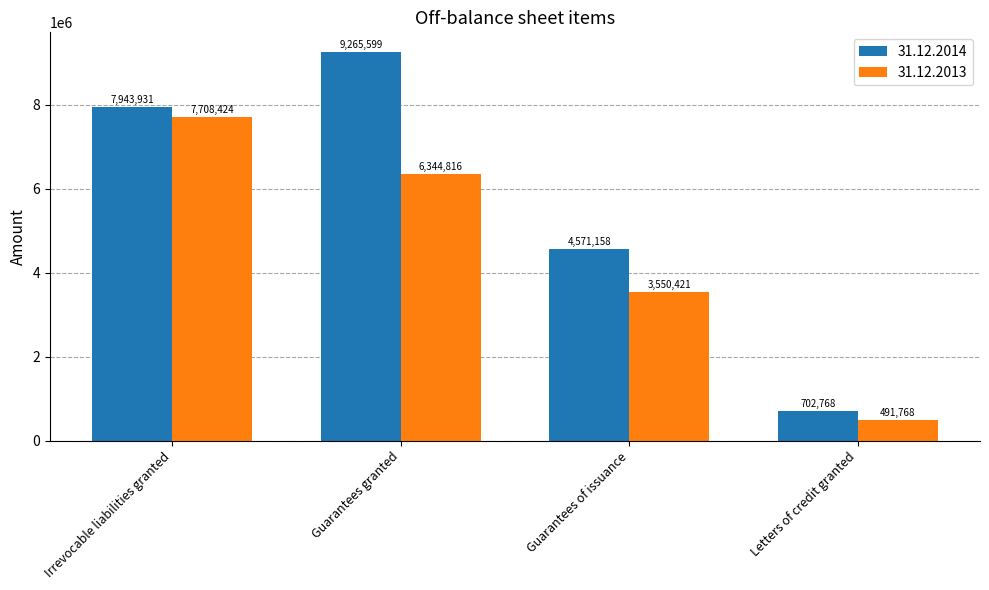

Which series has the largest range (max minus min)?

31.12.2014